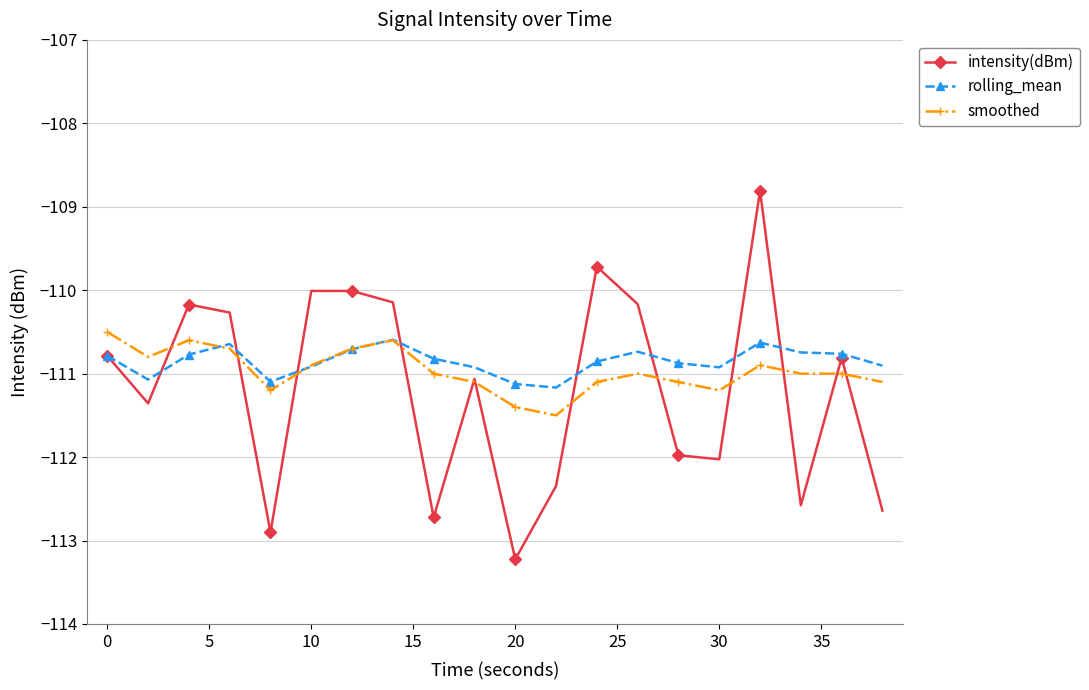

List the series in order of their overall mean, highest first.

rolling_mean, smoothed, intensity(dBm)